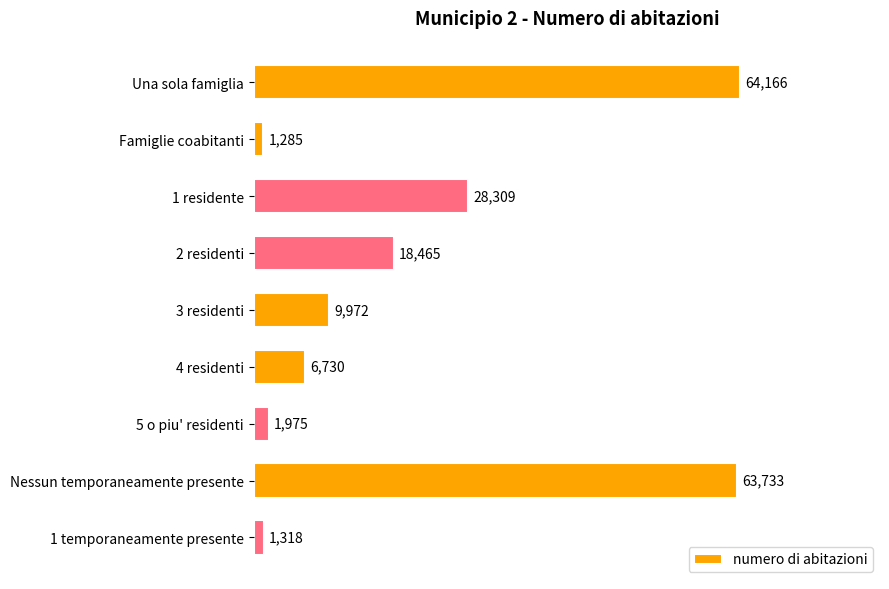

What is the sum of all values?

195953